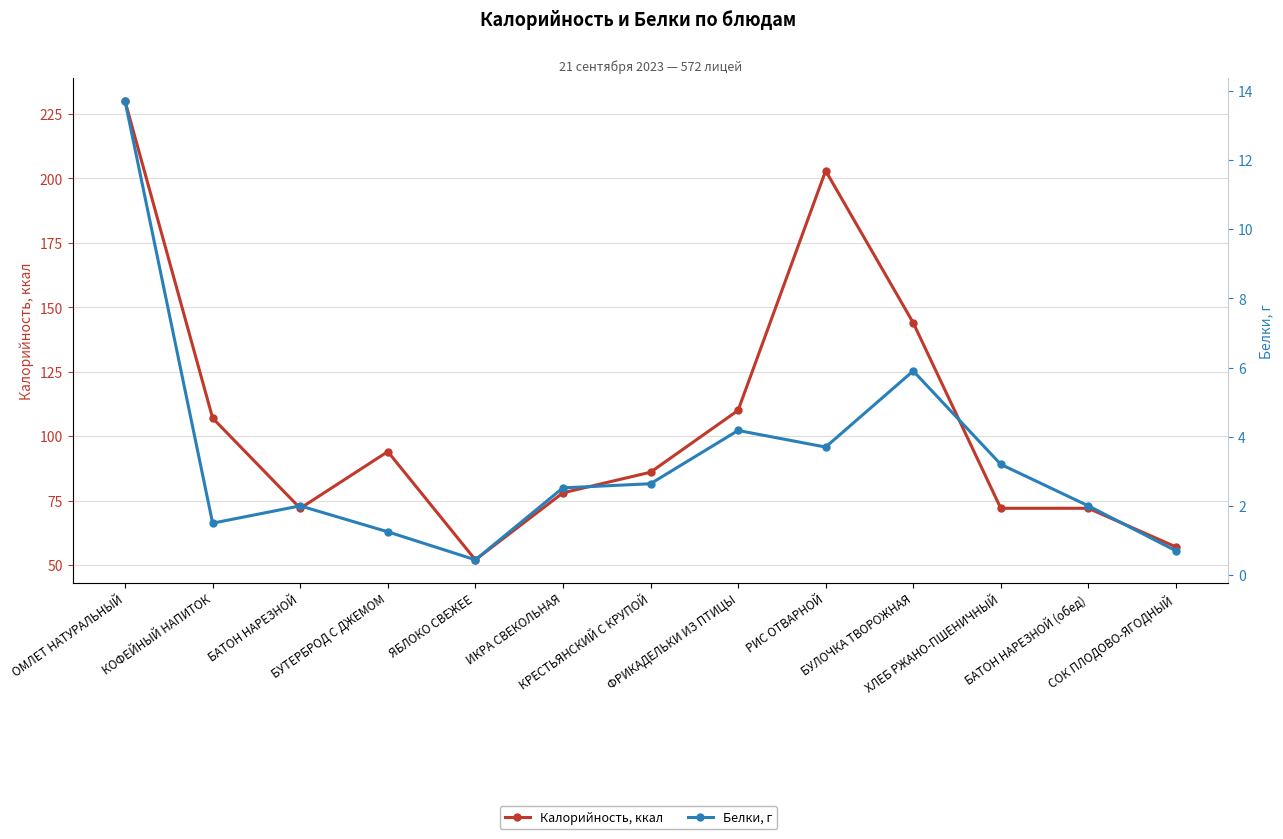

Does the chart display data point markers on the line(s)?

Yes